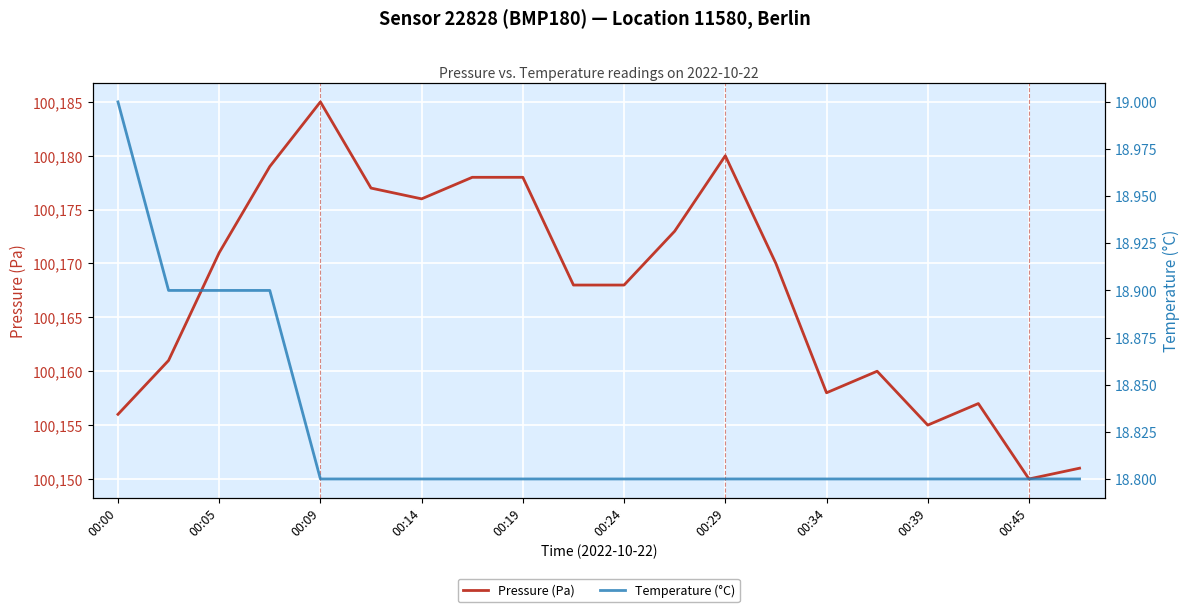

Which series has the largest total across all categories?

Pressure (Pa)